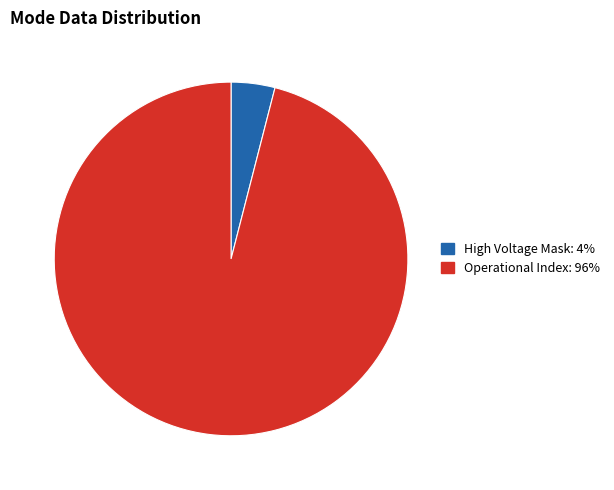

Is there a majority slice in this chart?

Yes